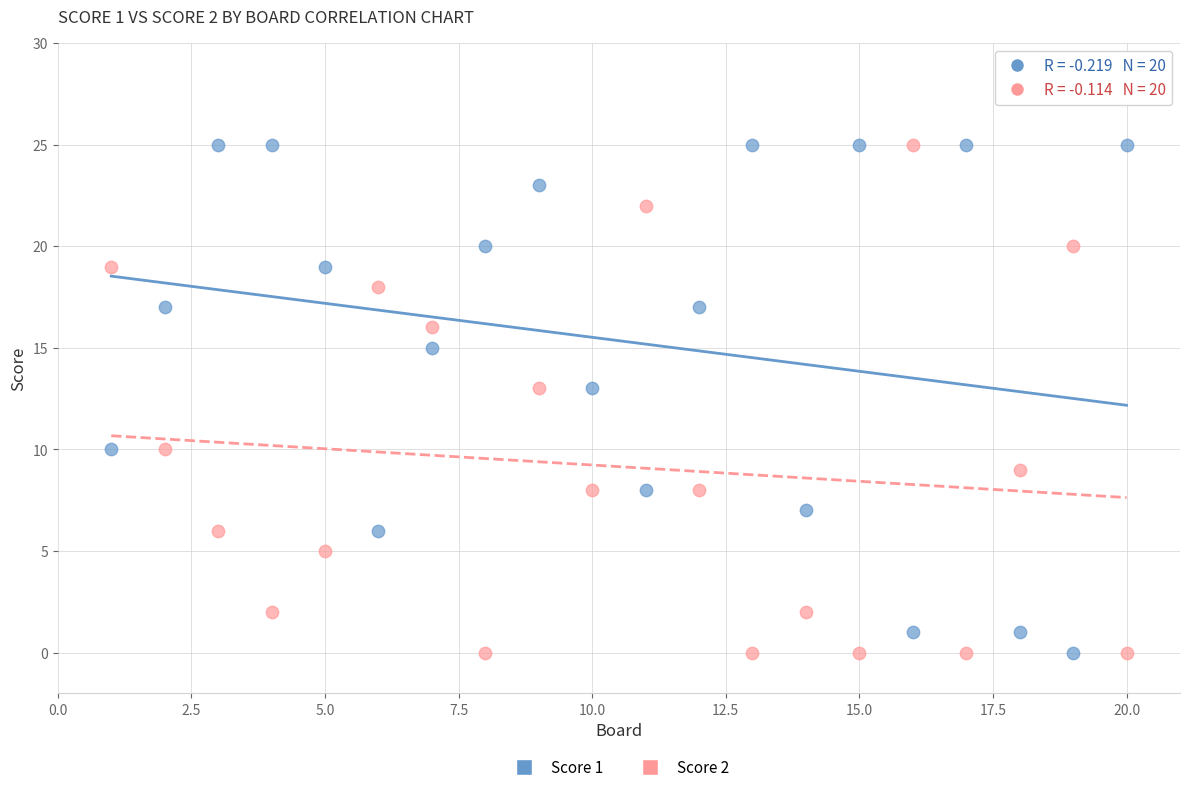

Across all data points, what is the range of Y values (max minus min)?

25